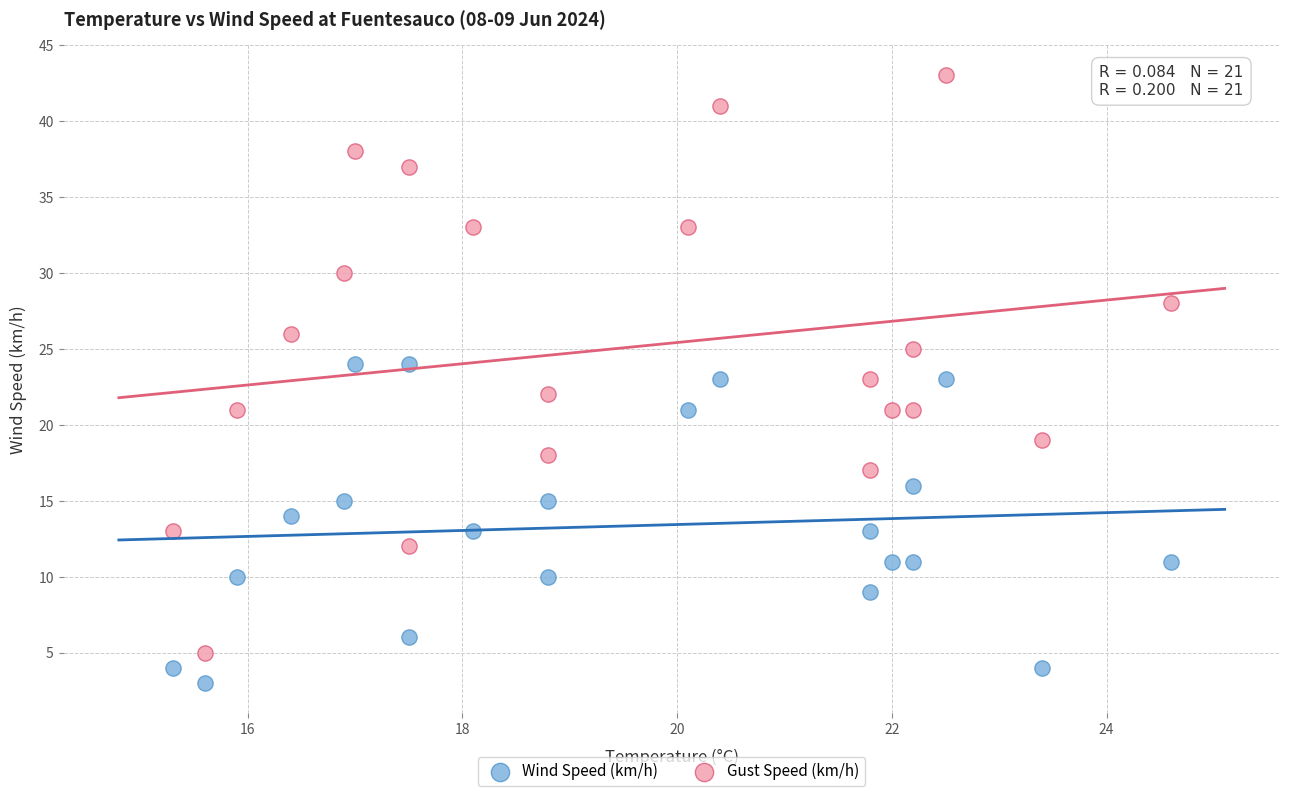

Across all data points, what is the range of Y values (max minus min)?

40